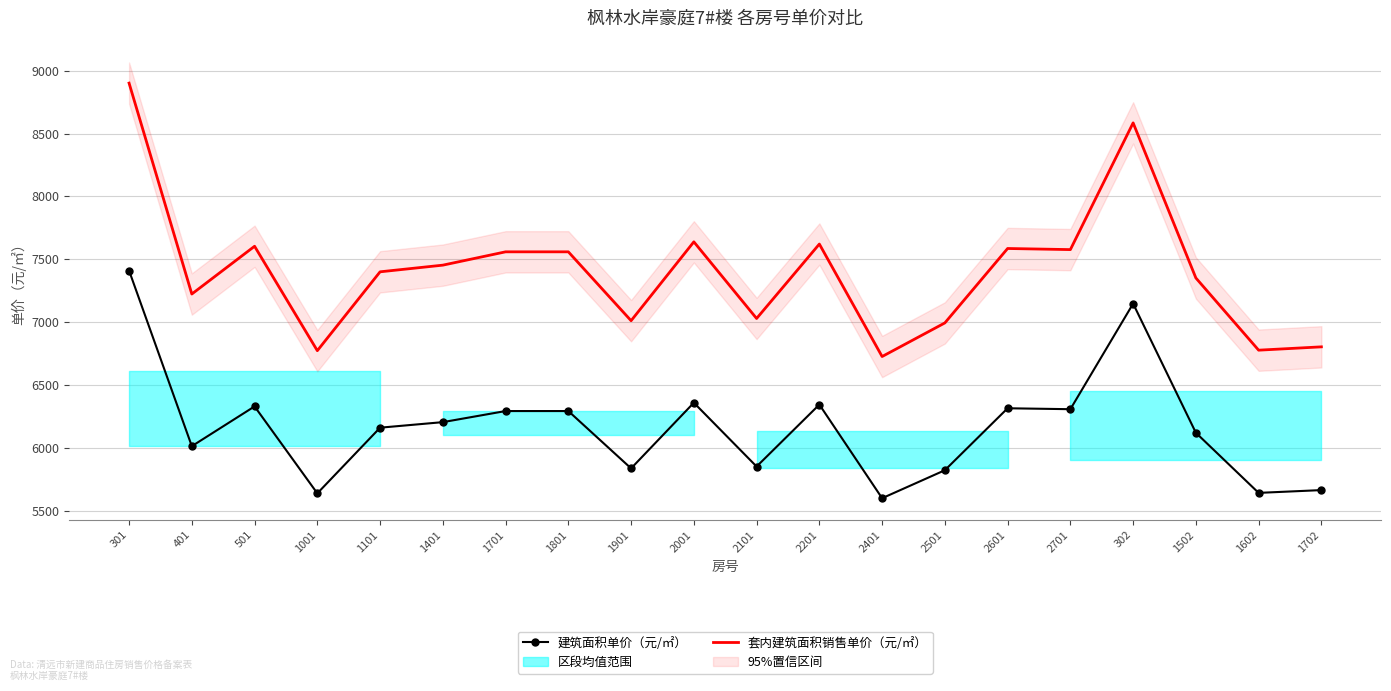

What is the sum of all 套内建筑面积销售单价（元/㎡） values?

148173.6